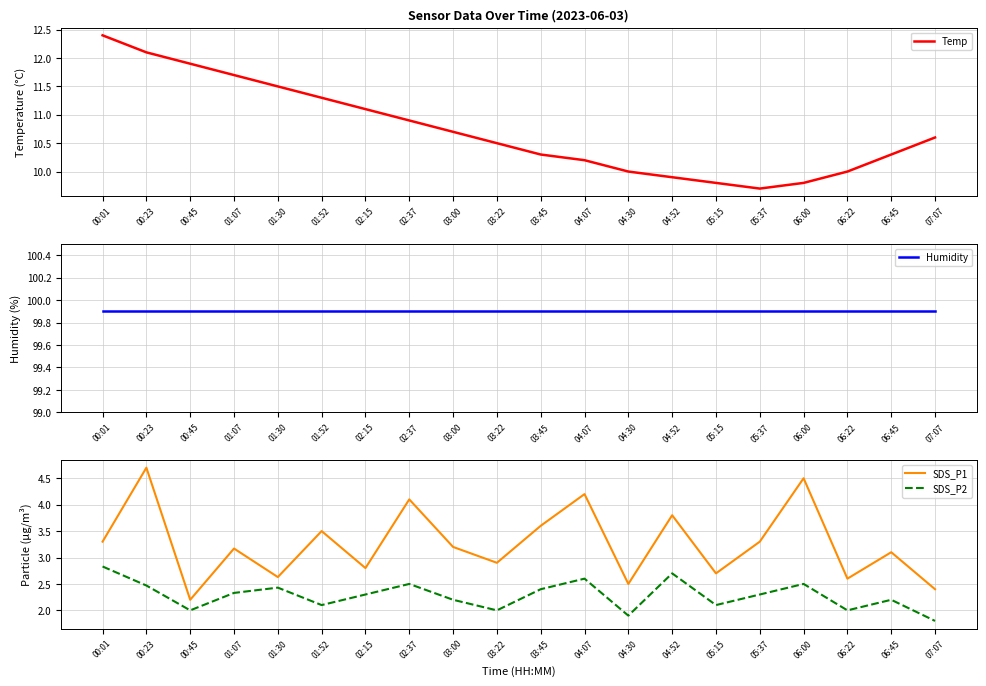

What is the total value across all series at 05:37?

115.2